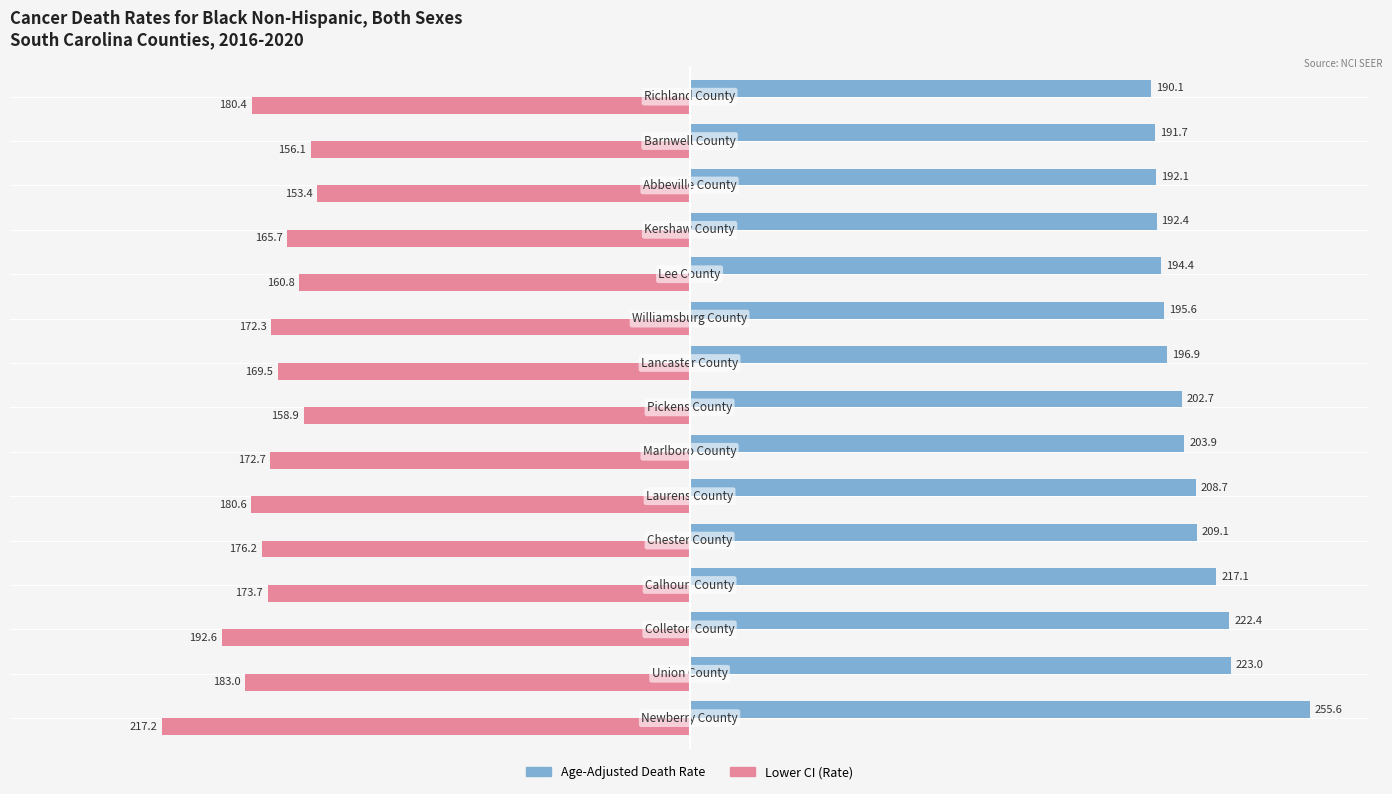

What are all the series names shown in the legend?

Age-Adjusted Death Rate, Lower CI (Rate)